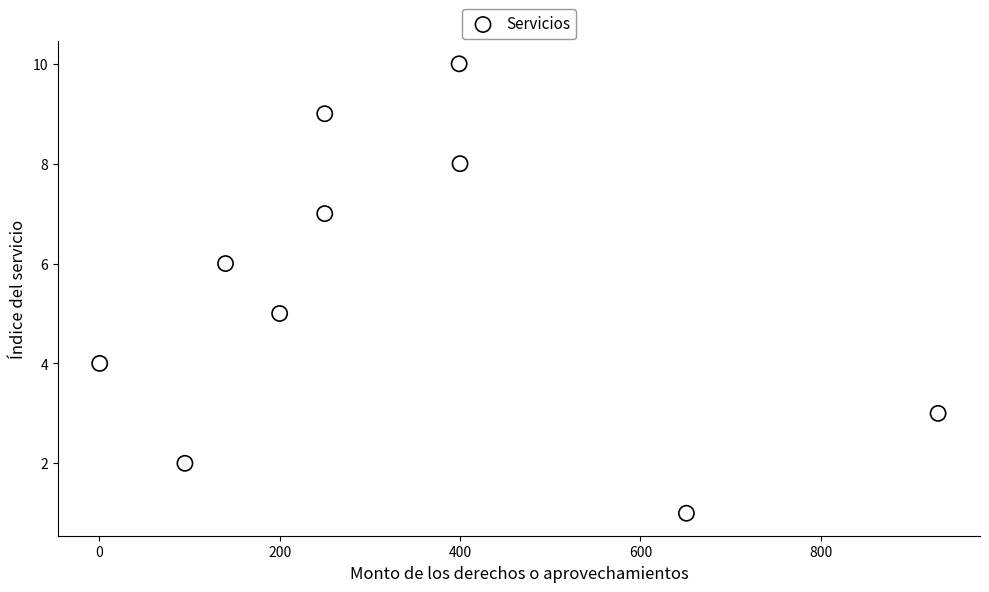

What is the range of Y values (max minus min)?

9